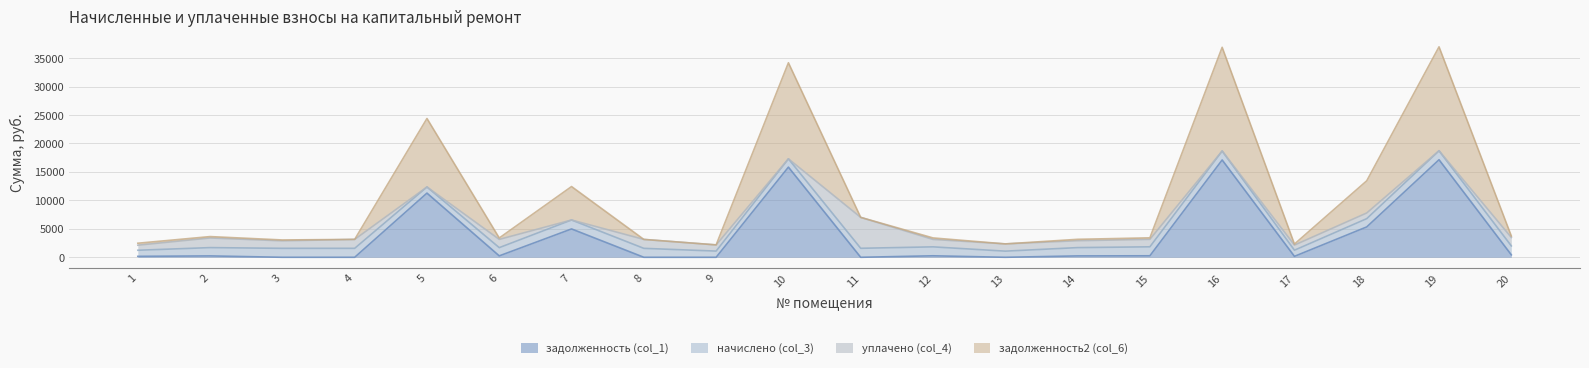

What is the total value across all series at 8?

3138.0